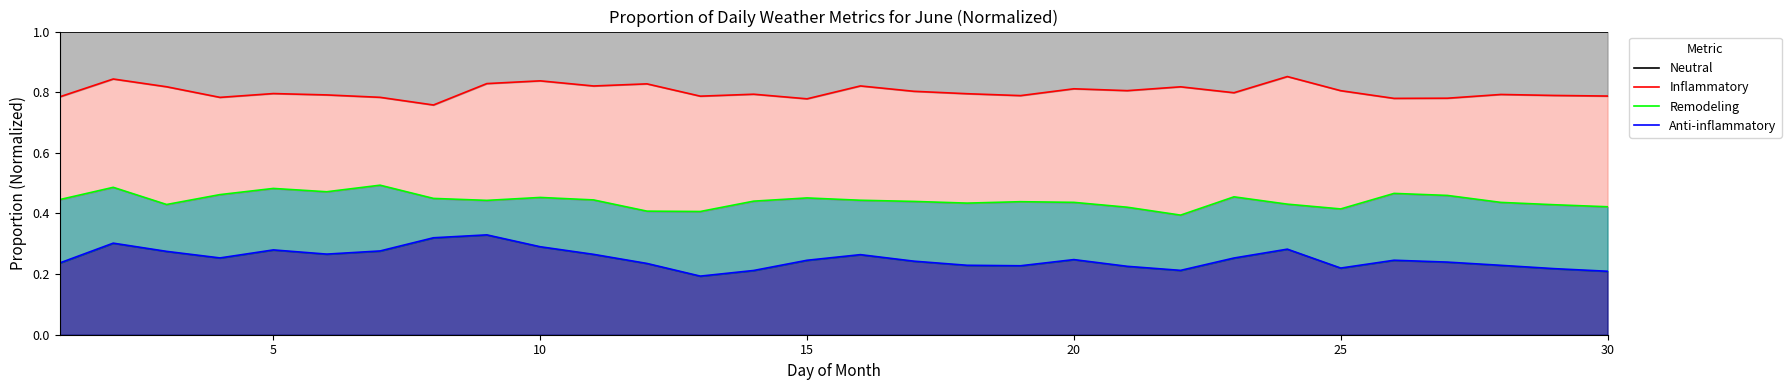

How many Neutral values are between 1 and 2?

23